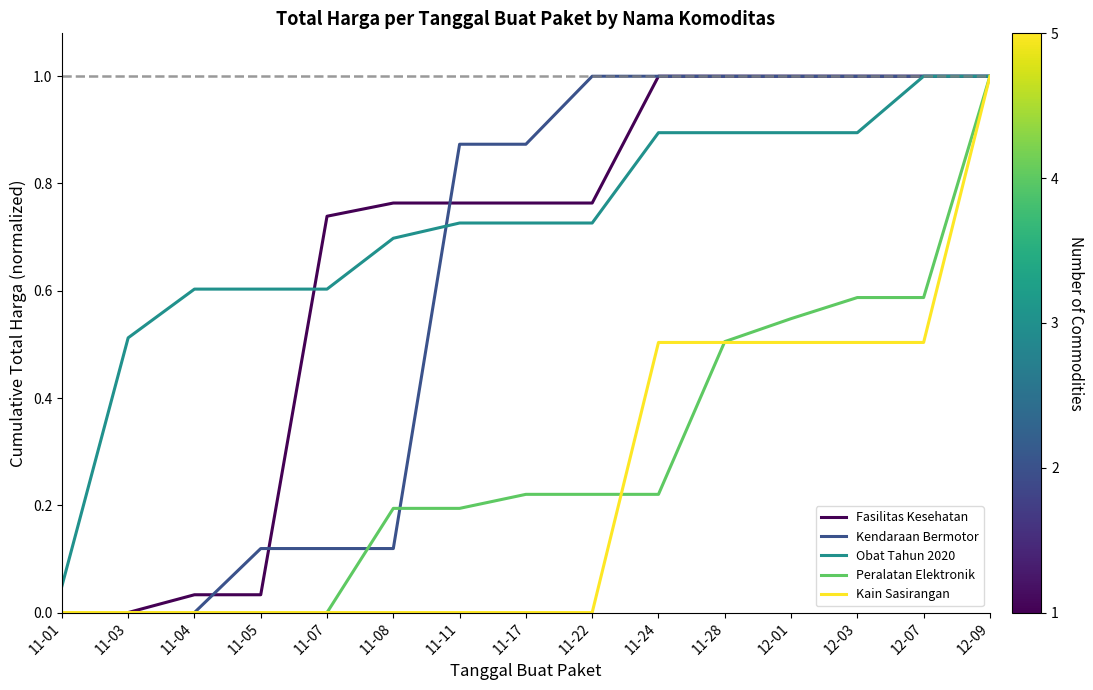

Is it true that Obat Tahun 2020 equals 1.0 at 12-09?

True